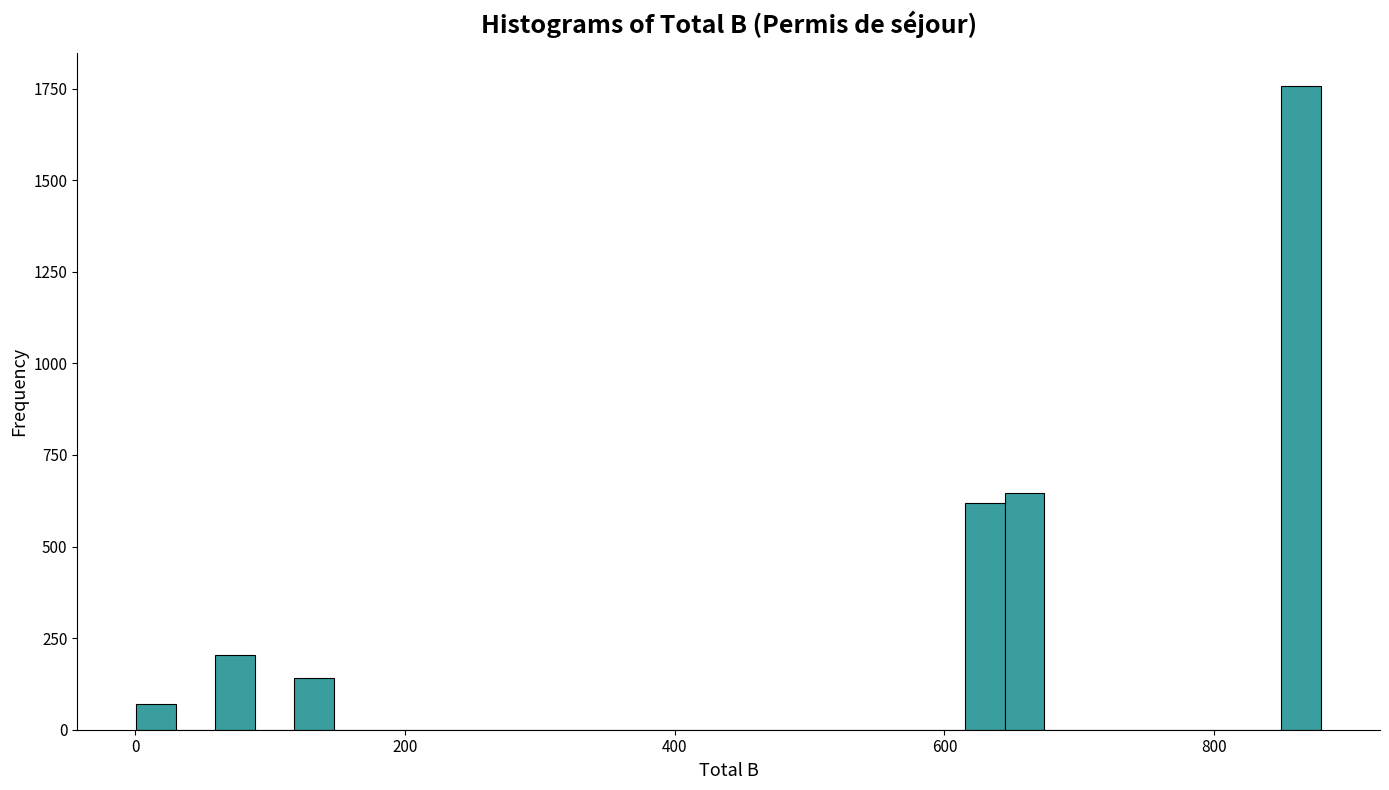

Read against the x-axis, roughly where is the centre of the tallest bar?

860